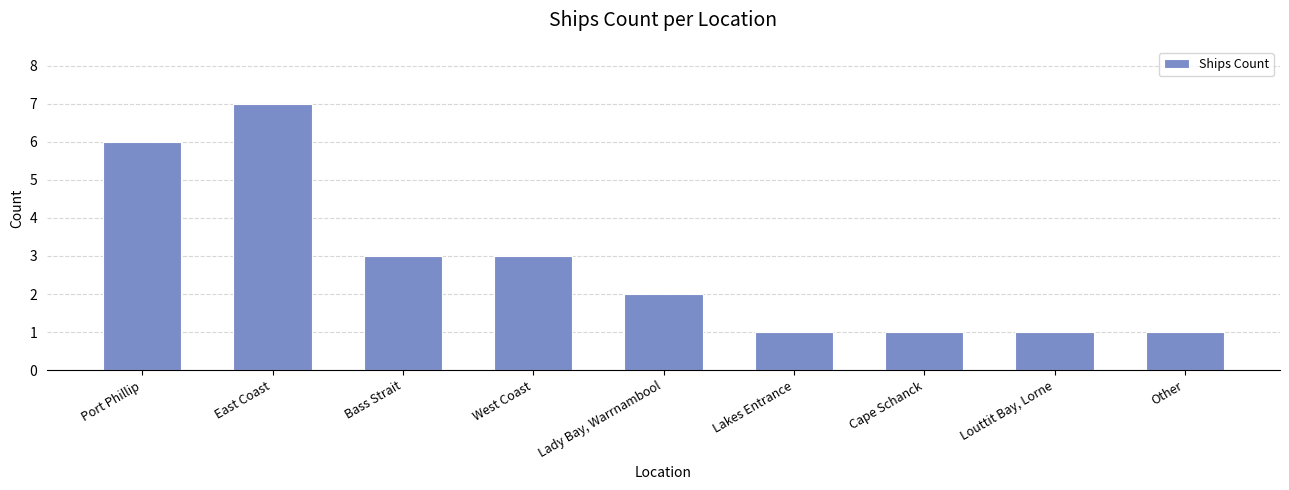

How many categories are shown in the chart?

9